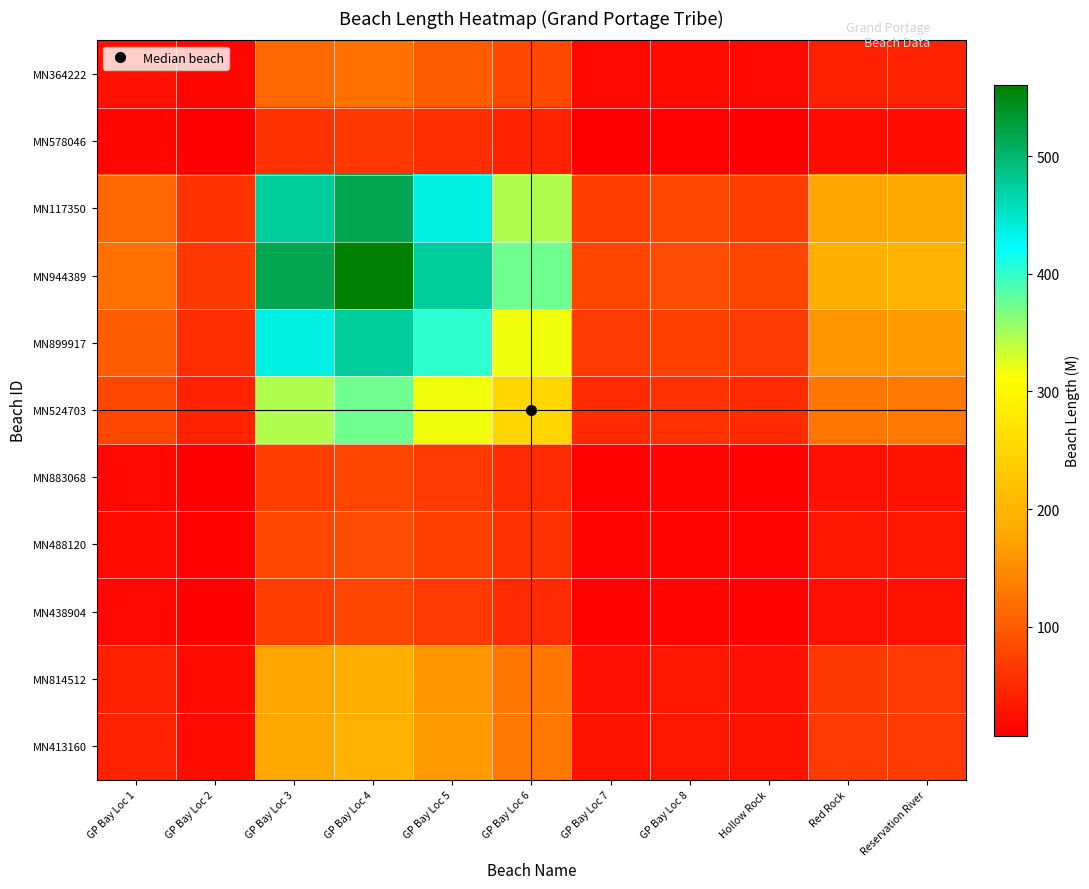

Reading right to left, extract all data points from this chart.

MN364222: Reservation River=42.1	Red Rock=41.0	Hollow Rock=16.8	GP Bay Loc 8=18.5	GP Bay Loc 7=16.8	GP Bay Loc 6=80.9	GP Bay Loc 5=102.5	GP Bay Loc 4=121.0	GP Bay Loc 3=111.3	GP Bay Loc 2=14.0	GP Bay Loc 1=26.1
MN578046: Reservation River=22.5	Red Rock=21.9	Hollow Rock=9.0	GP Bay Loc 8=9.9	GP Bay Loc 7=9.0	GP Bay Loc 6=43.2	GP Bay Loc 5=54.8	GP Bay Loc 4=64.7	GP Bay Loc 3=59.5	GP Bay Loc 2=7.5	GP Bay Loc 1=14.0
MN117350: Reservation River=179.4	Red Rock=174.8	Hollow Rock=71.7	GP Bay Loc 8=79.1	GP Bay Loc 7=71.7	GP Bay Loc 6=344.9	GP Bay Loc 5=436.9	GP Bay Loc 4=516.0	GP Bay Loc 3=474.6	GP Bay Loc 2=59.5	GP Bay Loc 1=111.3
MN944389: Reservation River=195.0	Red Rock=190.0	Hollow Rock=78.0	GP Bay Loc 8=86.0	GP Bay Loc 7=78.0	GP Bay Loc 6=375.0	GP Bay Loc 5=475.0	GP Bay Loc 4=561.0	GP Bay Loc 3=516.0	GP Bay Loc 2=64.7	GP Bay Loc 1=121.0
MN899917: Reservation River=165.1	Red Rock=160.9	Hollow Rock=66.0	GP Bay Loc 8=72.8	GP Bay Loc 7=66.0	GP Bay Loc 6=317.5	GP Bay Loc 5=402.2	GP Bay Loc 4=475.0	GP Bay Loc 3=436.9	GP Bay Loc 2=54.8	GP Bay Loc 1=102.5
MN524703: Reservation River=130.3	Red Rock=127.0	Hollow Rock=52.1	GP Bay Loc 8=57.5	GP Bay Loc 7=52.1	GP Bay Loc 6=250.7	GP Bay Loc 5=317.5	GP Bay Loc 4=375.0	GP Bay Loc 3=344.9	GP Bay Loc 2=43.2	GP Bay Loc 1=80.9
MN883068: Reservation River=27.1	Red Rock=26.4	Hollow Rock=10.8	GP Bay Loc 8=12.0	GP Bay Loc 7=10.8	GP Bay Loc 6=52.1	GP Bay Loc 5=66.0	GP Bay Loc 4=78.0	GP Bay Loc 3=71.7	GP Bay Loc 2=9.0	GP Bay Loc 1=16.8
MN488120: Reservation River=29.9	Red Rock=29.1	Hollow Rock=12.0	GP Bay Loc 8=13.2	GP Bay Loc 7=12.0	GP Bay Loc 6=57.5	GP Bay Loc 5=72.8	GP Bay Loc 4=86.0	GP Bay Loc 3=79.1	GP Bay Loc 2=9.9	GP Bay Loc 1=18.5
MN438904: Reservation River=27.1	Red Rock=26.4	Hollow Rock=10.8	GP Bay Loc 8=12.0	GP Bay Loc 7=10.8	GP Bay Loc 6=52.1	GP Bay Loc 5=66.0	GP Bay Loc 4=78.0	GP Bay Loc 3=71.7	GP Bay Loc 2=9.0	GP Bay Loc 1=16.8
MN814512: Reservation River=66.0	Red Rock=64.3	Hollow Rock=26.4	GP Bay Loc 8=29.1	GP Bay Loc 7=26.4	GP Bay Loc 6=127.0	GP Bay Loc 5=160.9	GP Bay Loc 4=190.0	GP Bay Loc 3=174.8	GP Bay Loc 2=21.9	GP Bay Loc 1=41.0
MN413160: Reservation River=67.8	Red Rock=66.0	Hollow Rock=27.1	GP Bay Loc 8=29.9	GP Bay Loc 7=27.1	GP Bay Loc 6=130.3	GP Bay Loc 5=165.1	GP Bay Loc 4=195.0	GP Bay Loc 3=179.4	GP Bay Loc 2=22.5	GP Bay Loc 1=42.1